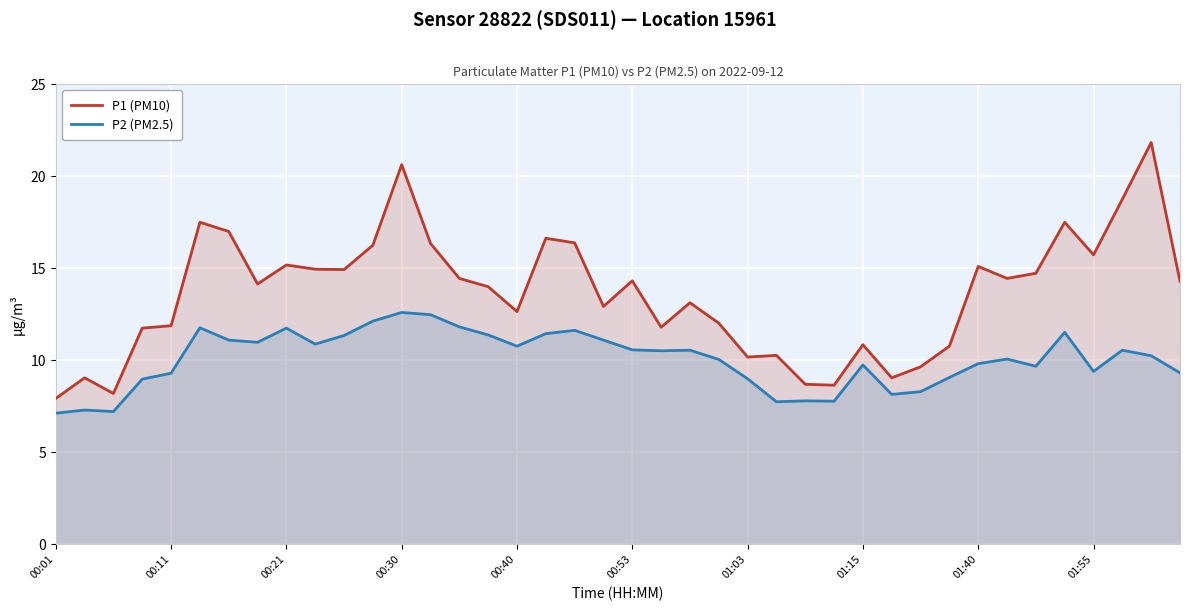

What is the value of the P2 (PM2.5) point at the 13th from the left?

12.6